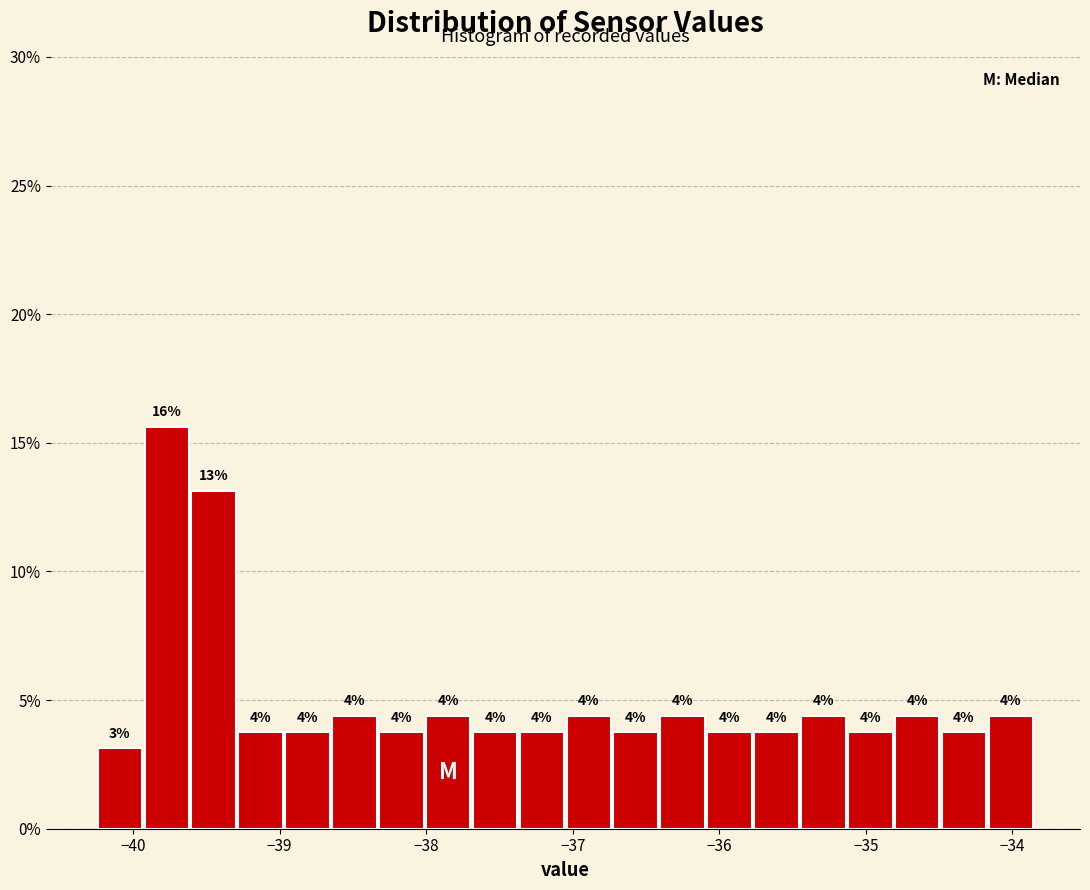

Around what value on the x-axis is the tallest bar? Give the approximate position of its centre, as read against the axis.

-39.8